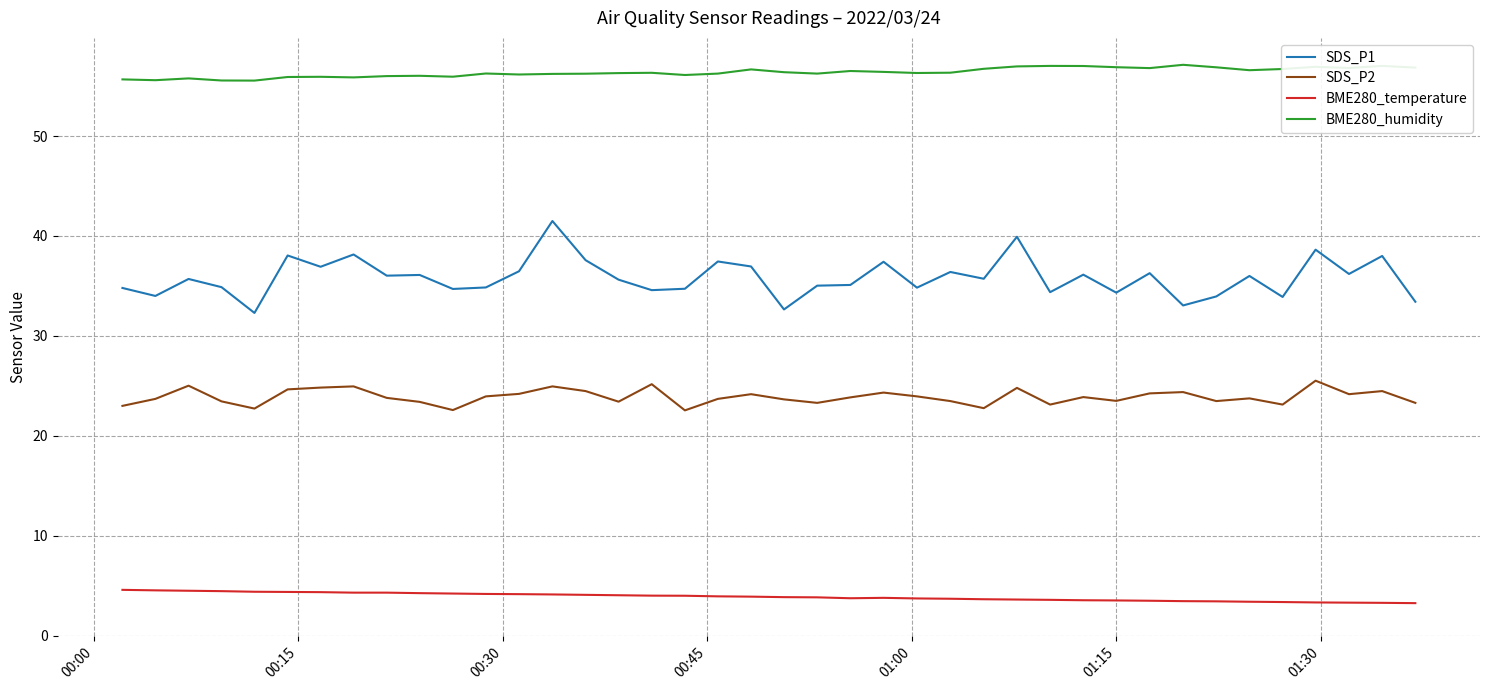

Which series has the largest range (max minus min)?

SDS_P1